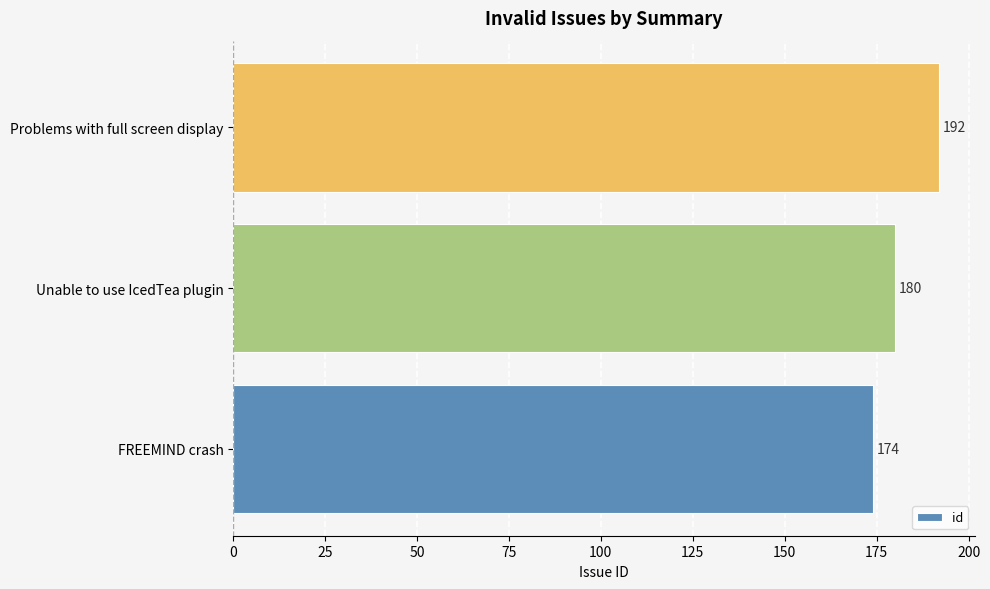

The value at Unable to use IcedTea plugin is 55. True or false?

False